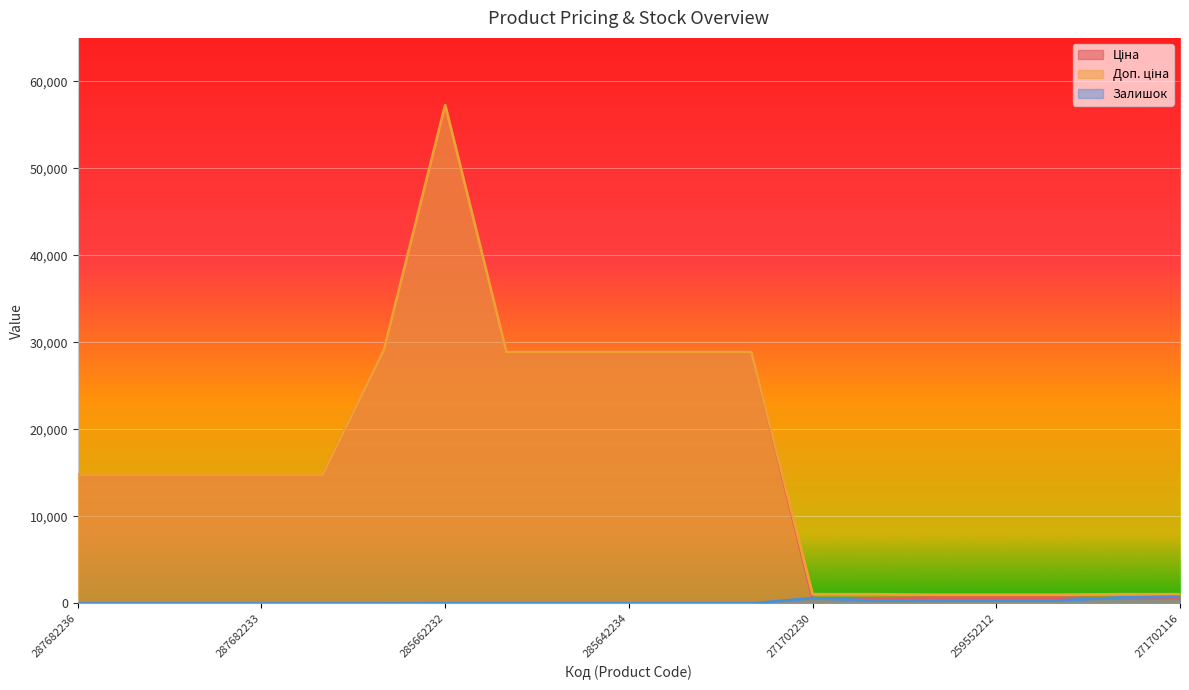

What are all the series names shown in the legend?

Ціна, Доп. ціна, Залишок